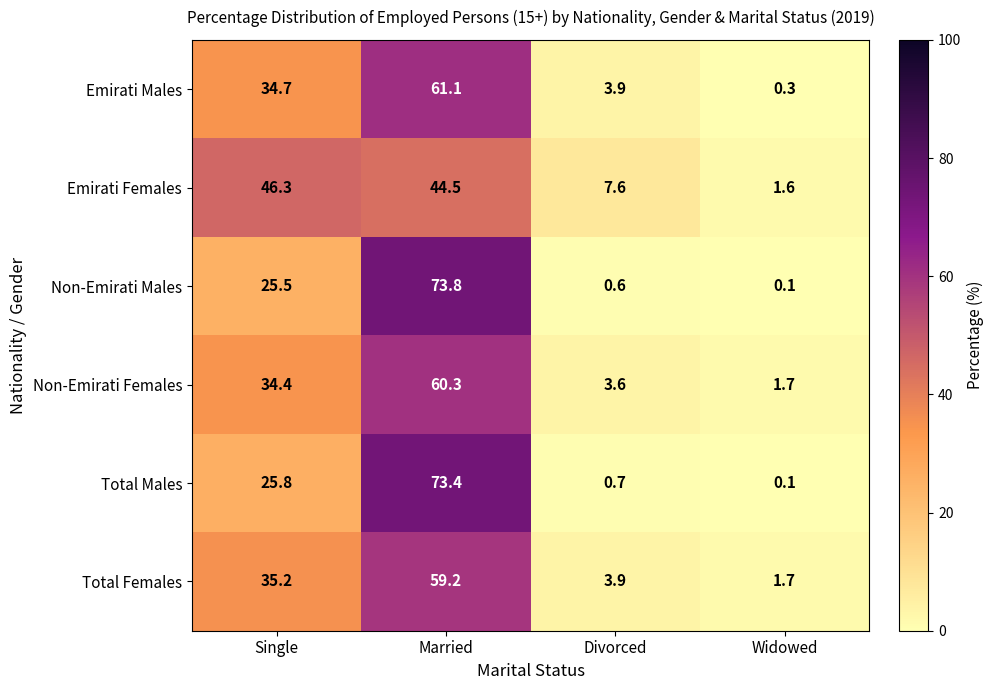

What value does the Emirati Males series have at Single?

34.7